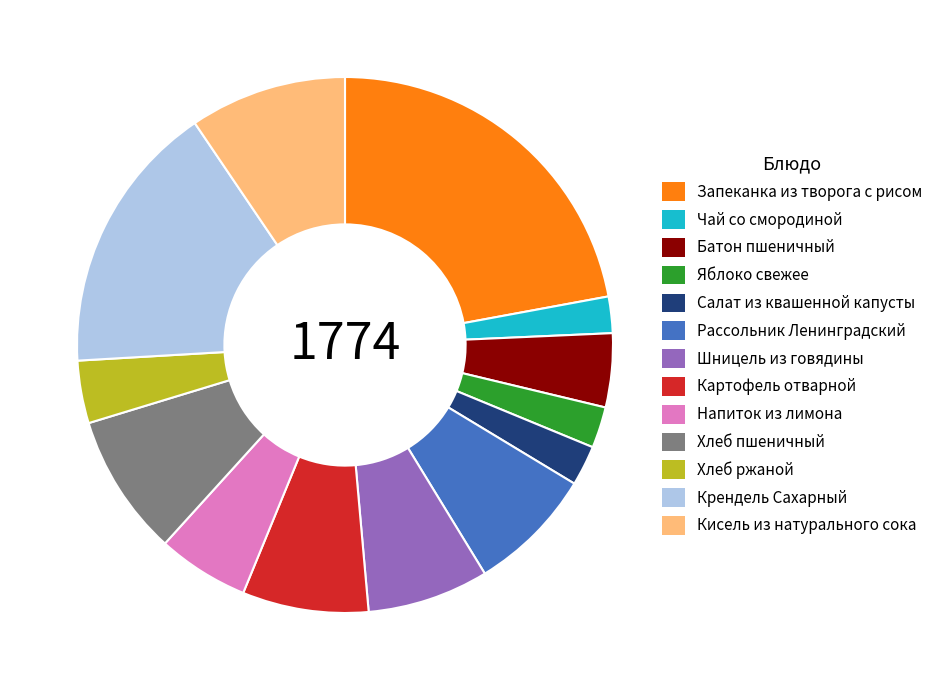

True or false: Яблоко свежее accounts for 2% of the total.

True